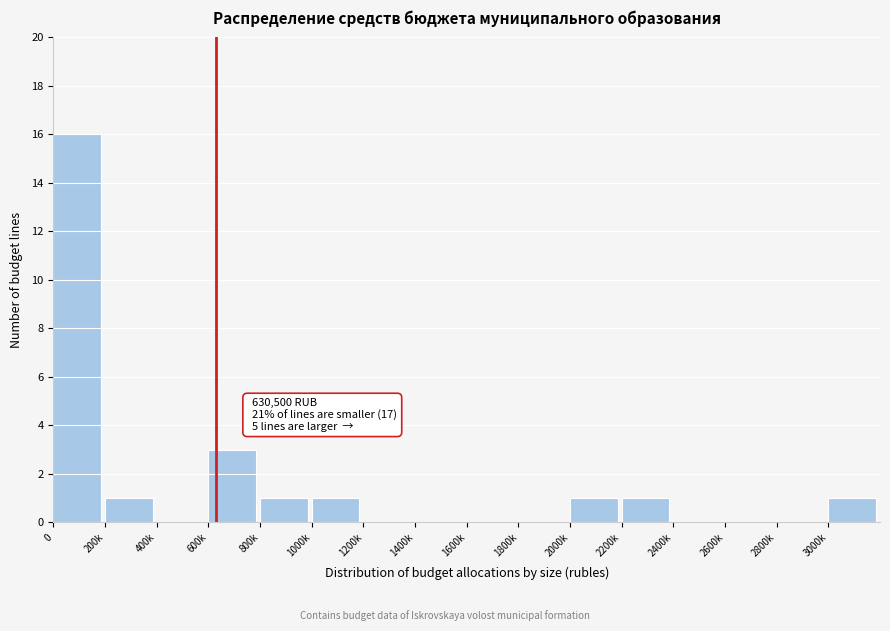

Reading left to right, list all the values displayed in this chart.

0=16	200k=1	400k=0	600k=3	800k=1	1000k=1	1200k=0	1400k=0	1600k=0	1800k=0	2000k=1	2200k=1	2400k=0	2600k=0	2800k=0	3000k=1